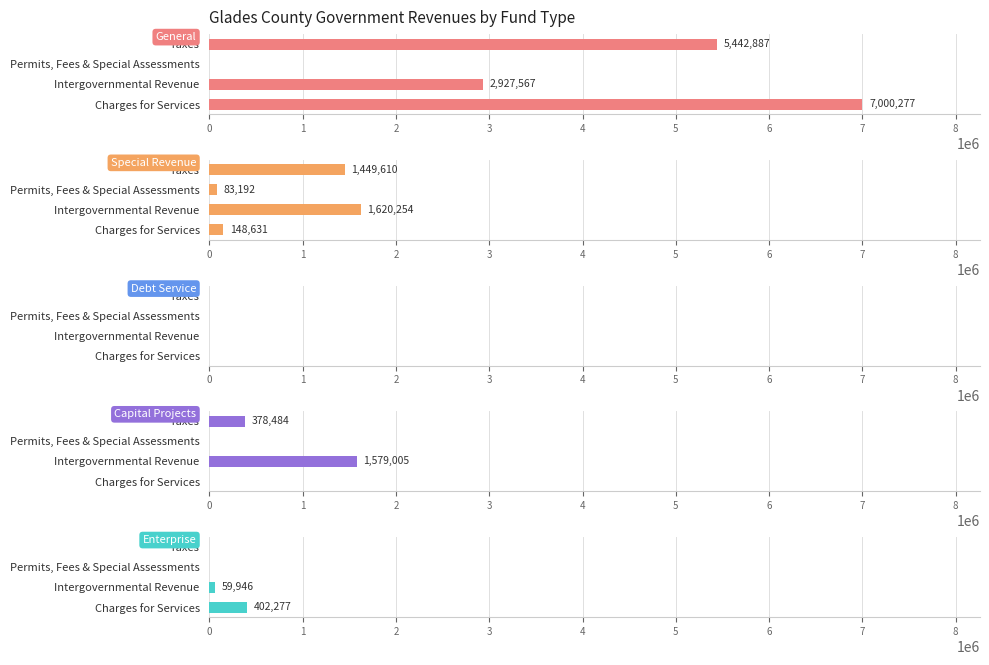

How many data points in Capital Projects are less than 378484?

2